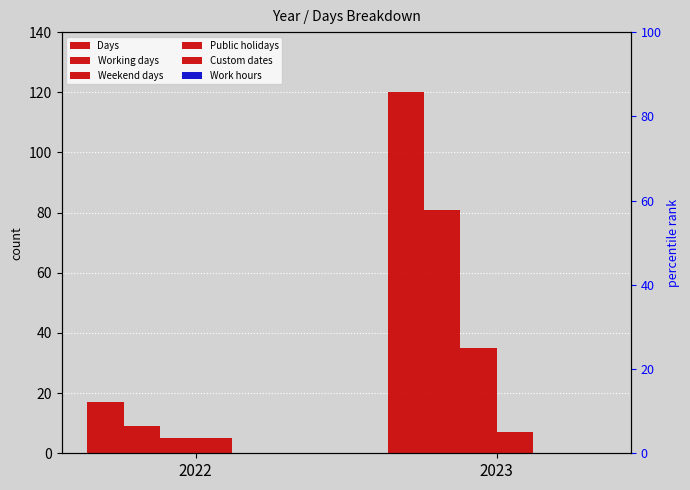

Rank the series at 2023 from highest to lowest value.

Days, Working days, Weekend days, Public holidays, Custom dates, Work hours